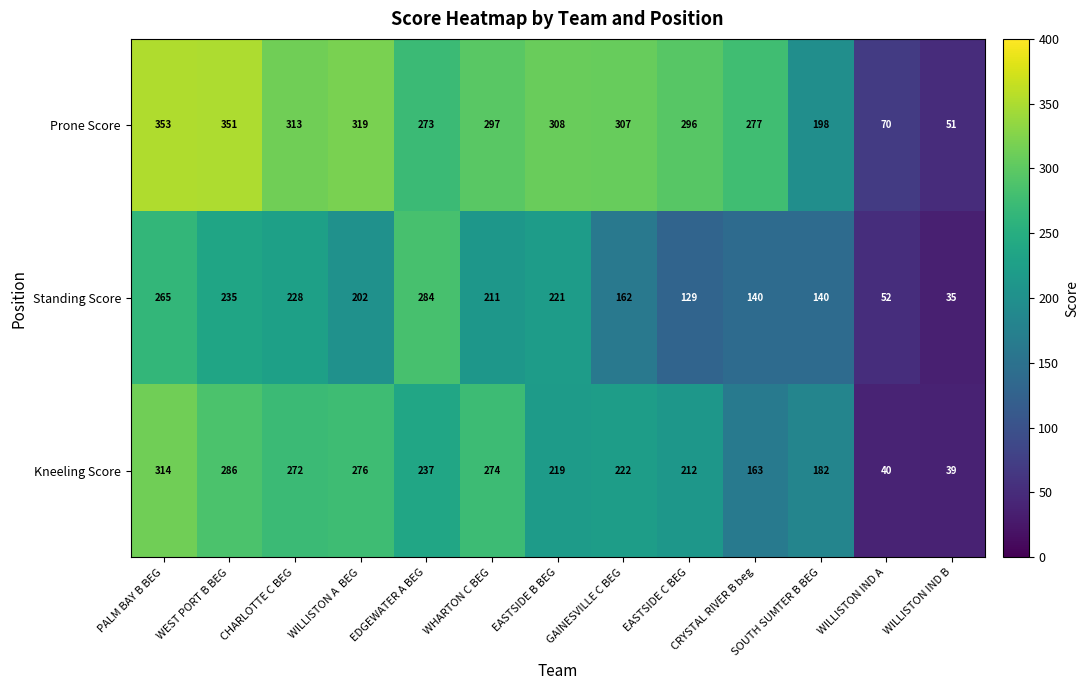

Which series changed the most between EASTSIDE B BEG and WILLISTON IND B?

Prone Score